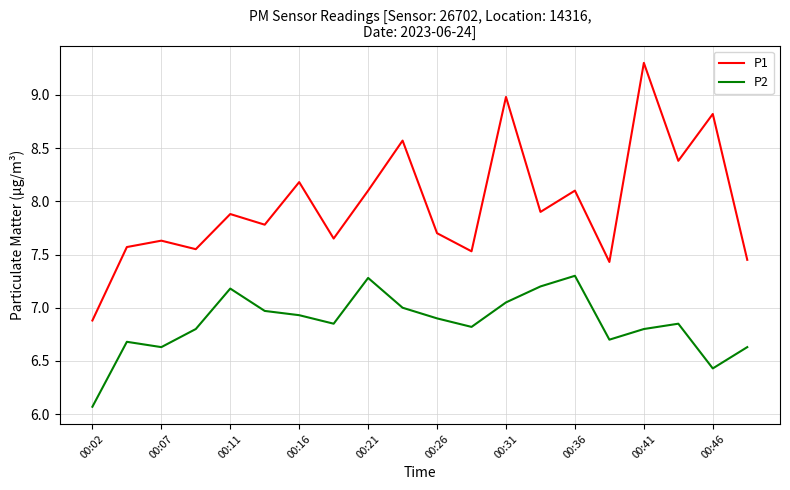

What is the smallest value displayed?

6.1